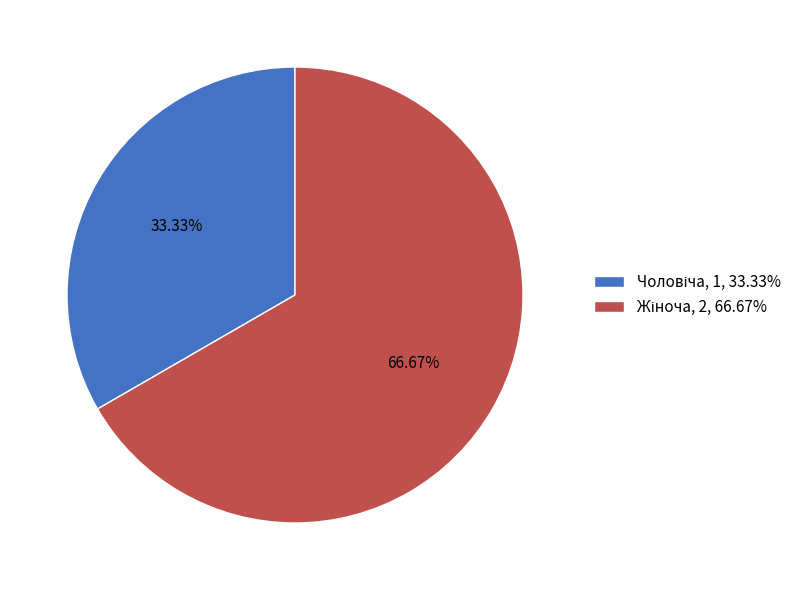

Is there any slice that represents more than half of the pie?

Yes